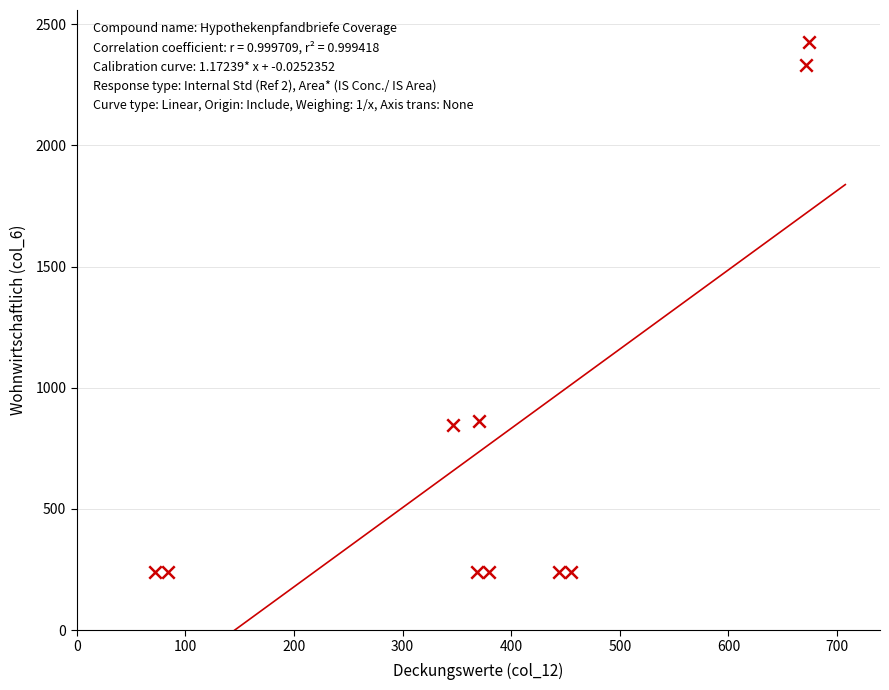

What is the average Y value?

788.8